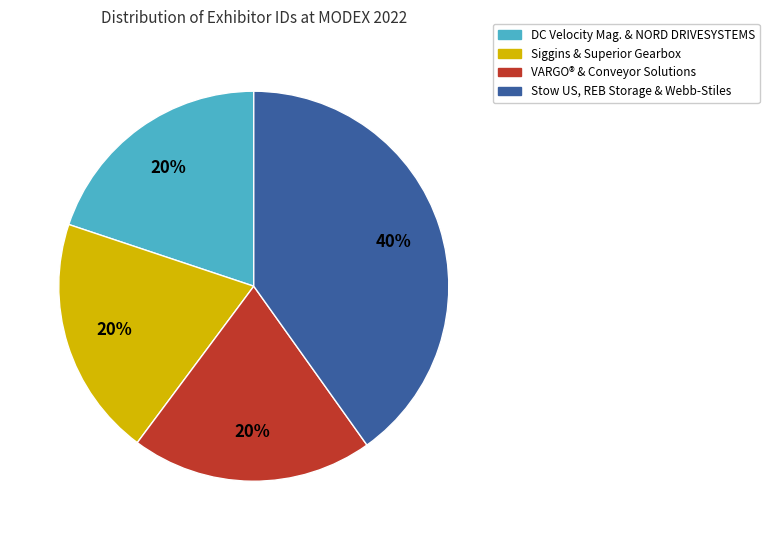

Is there a majority slice in this chart?

No